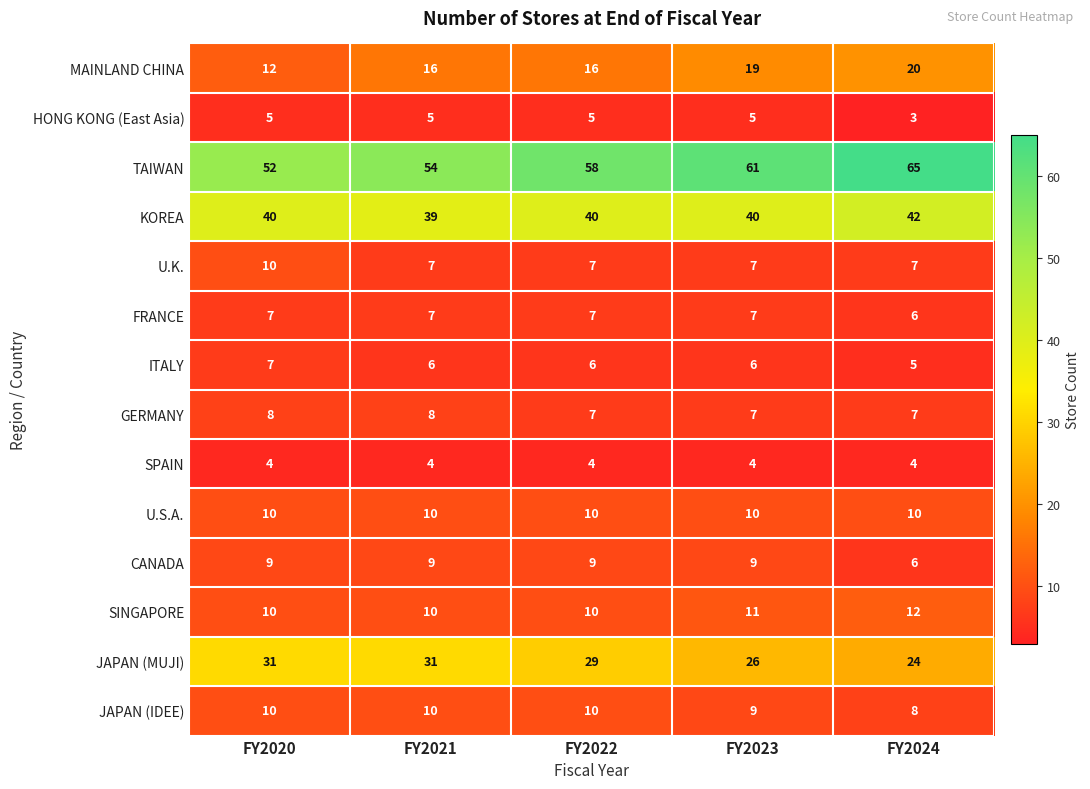

What is the maximum value shown in the chart?

65